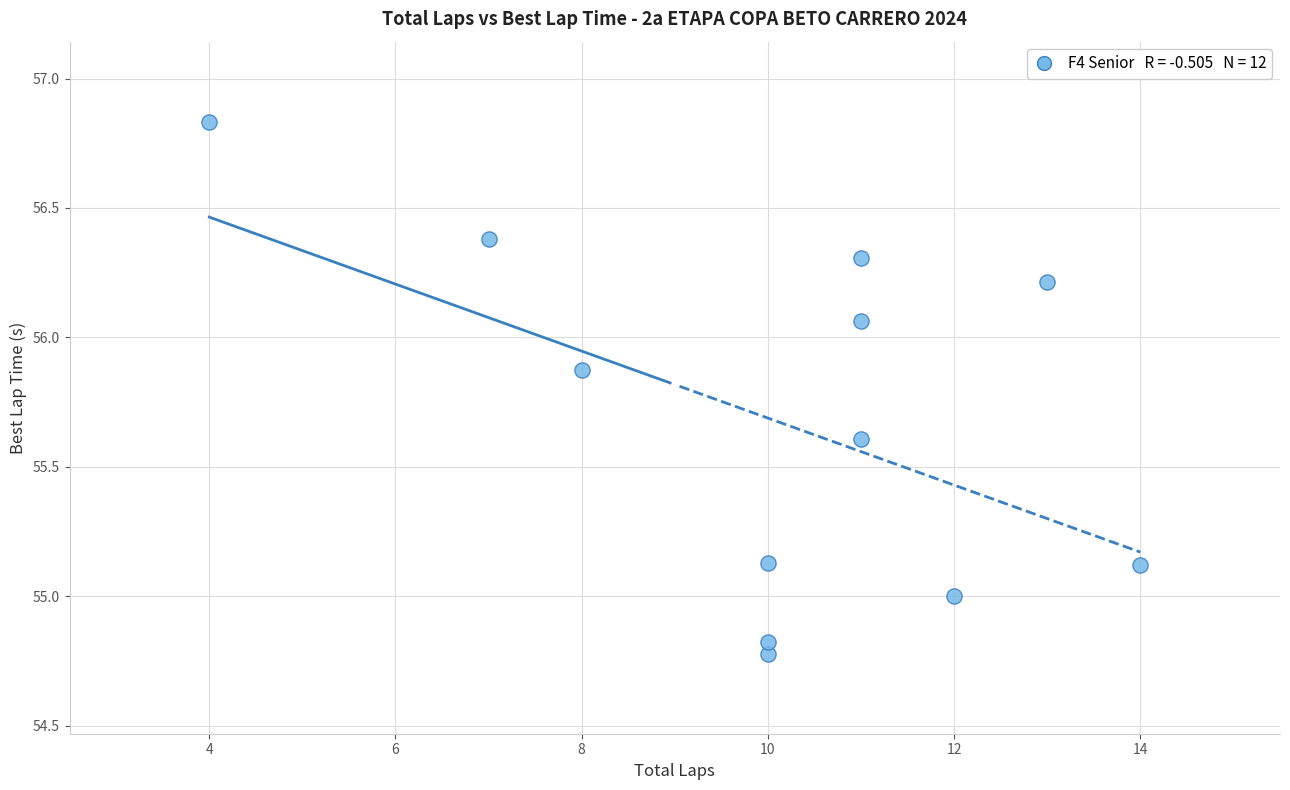

What is the average X value?

10.1